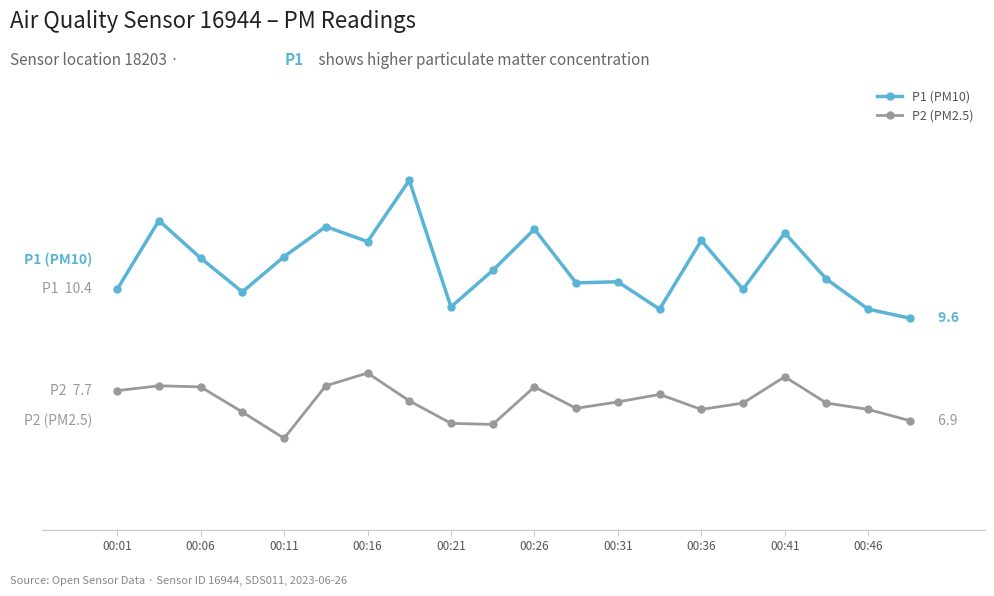

How many interior local valleys does the P1 (PM10) series have?

6